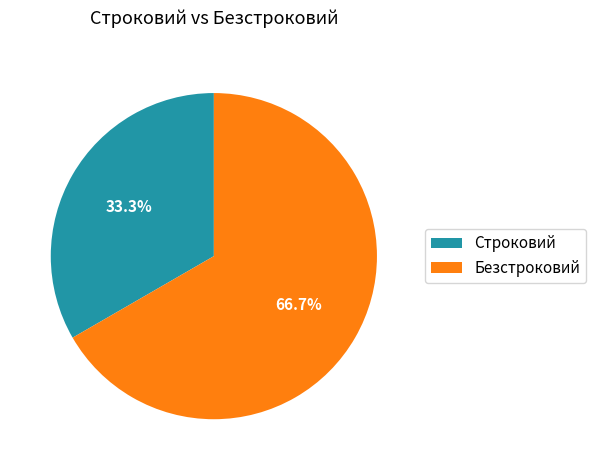

To the nearest percent, what is the difference between the Безстроковий and Строковий slice percentages?

33%